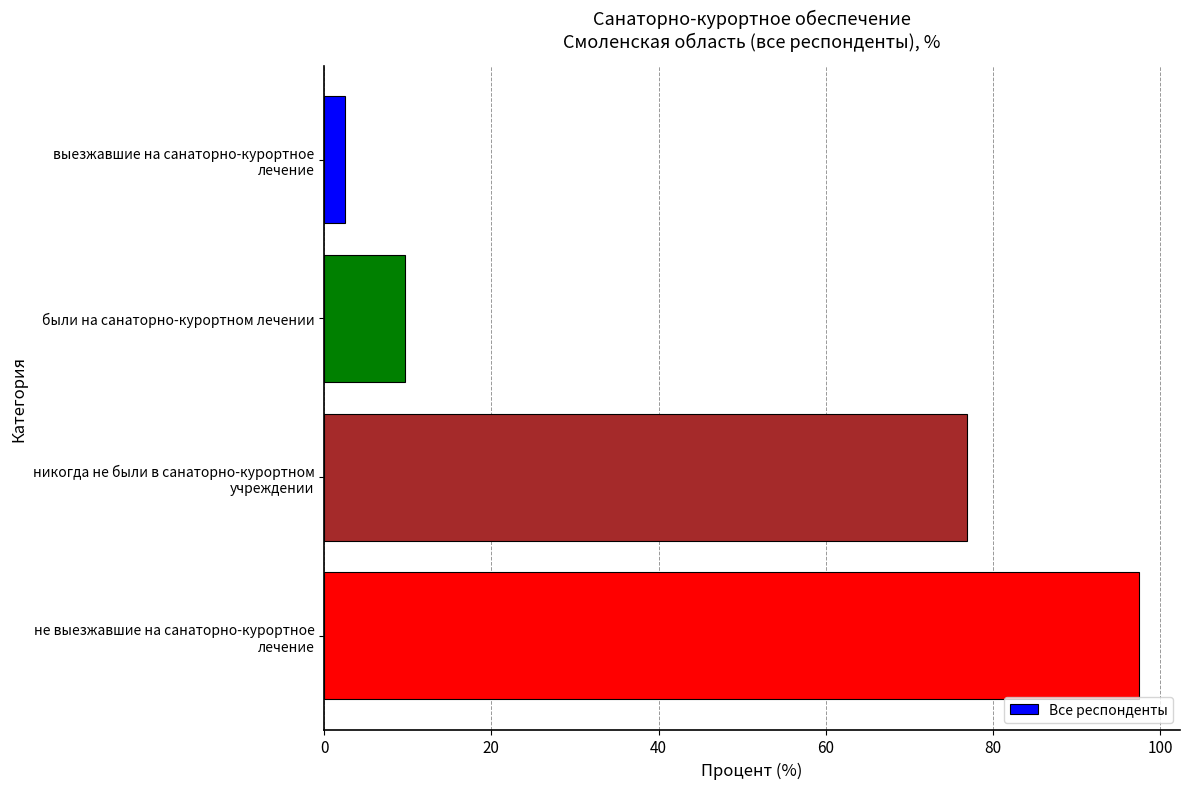

Is it true that the value at были на санаторно-курортном лечении is 2.1?

False